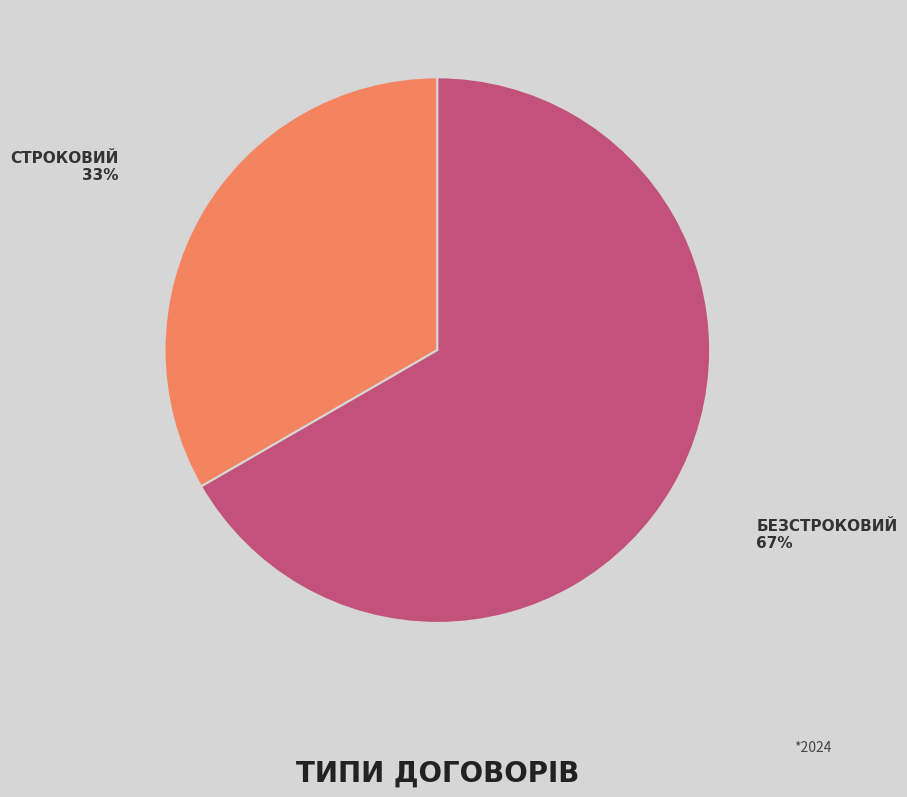

Is there any slice that represents more than half of the pie?

Yes